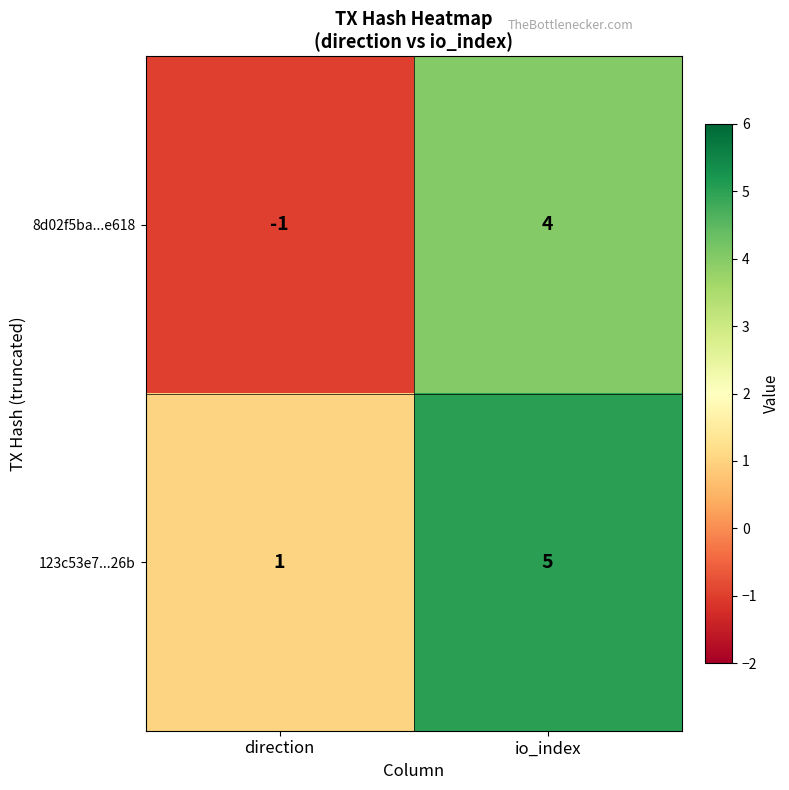

At which category does the chart reach its peak across all series?

io_index